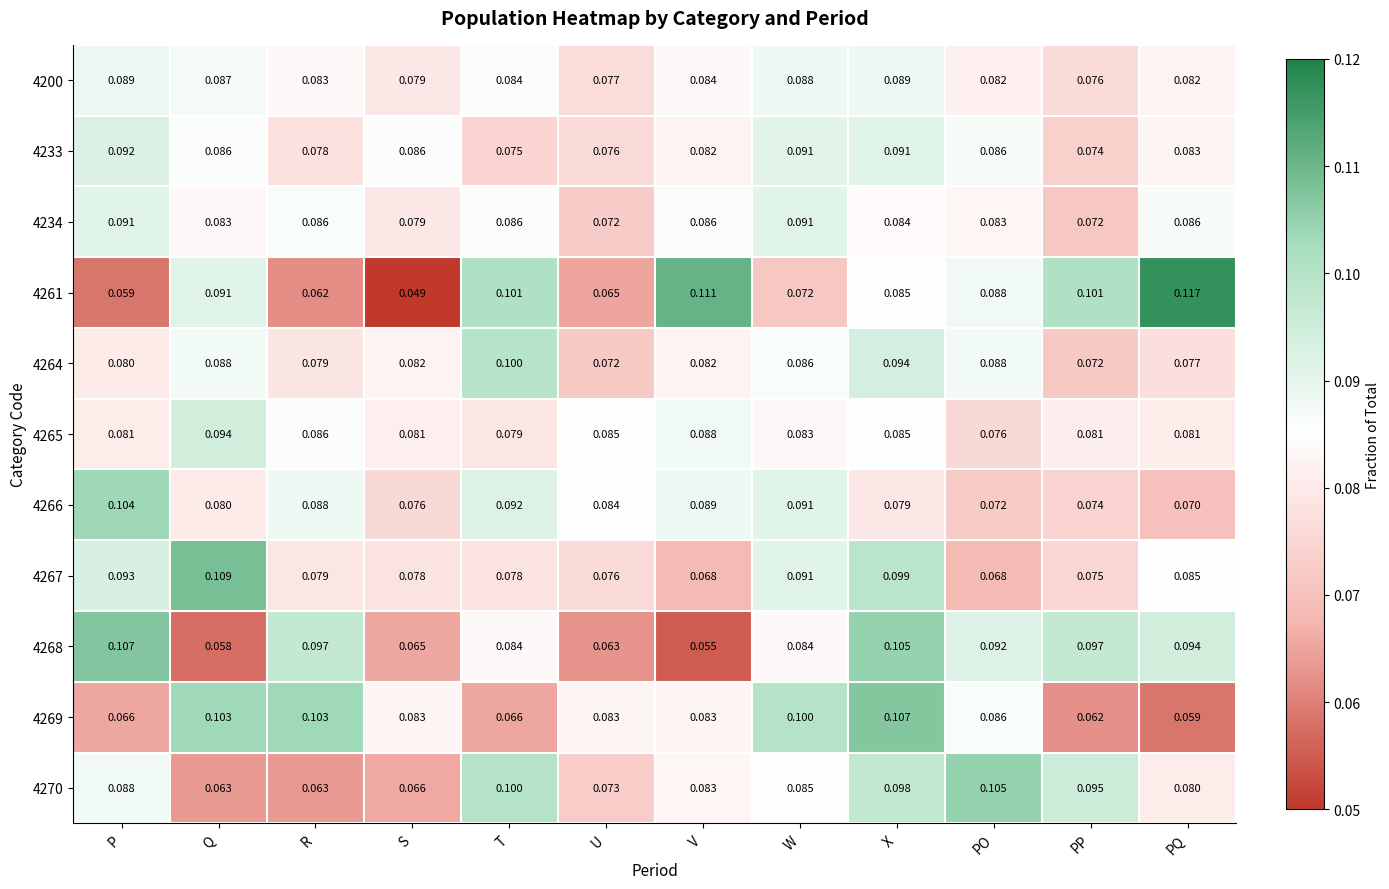

Where is 4268 nearest to the value 0?

V